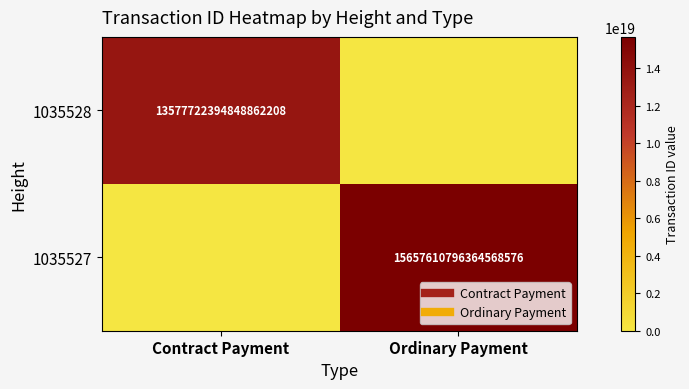

What is the difference between the highest and lowest values at Contract Payment?

13577722394848862208